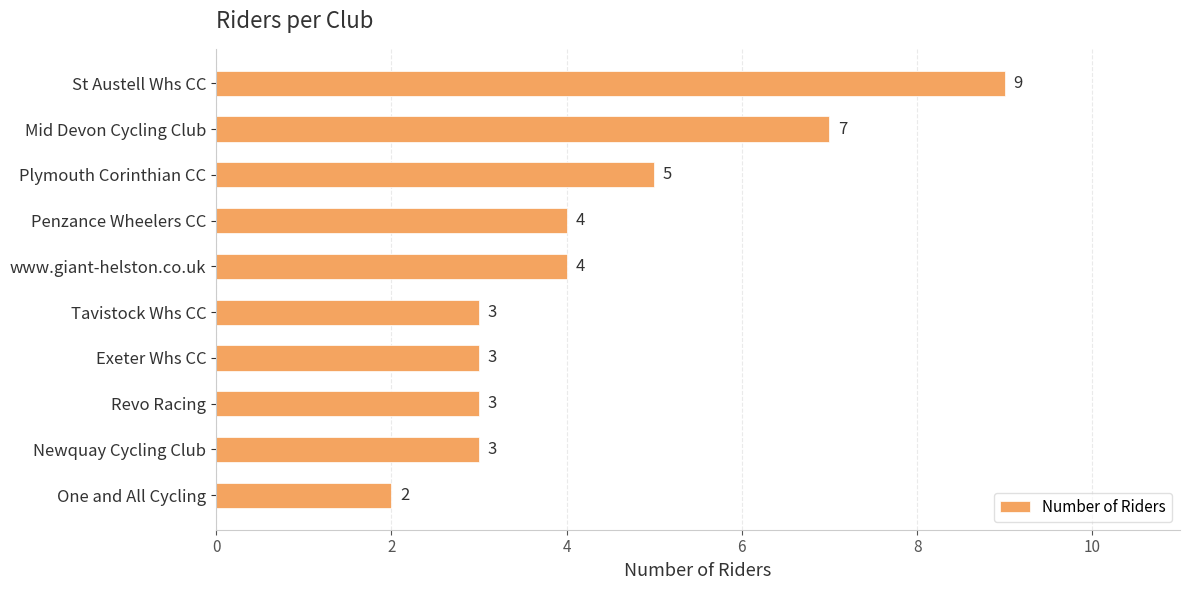

How many series are shown in this chart?

1